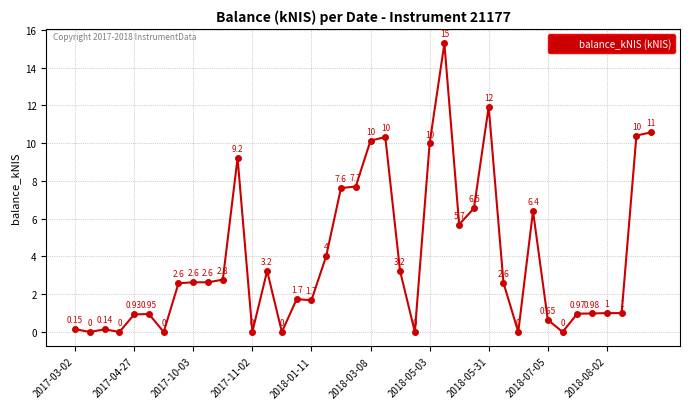

True or false: the data has more than 0 interior local peaks.

True